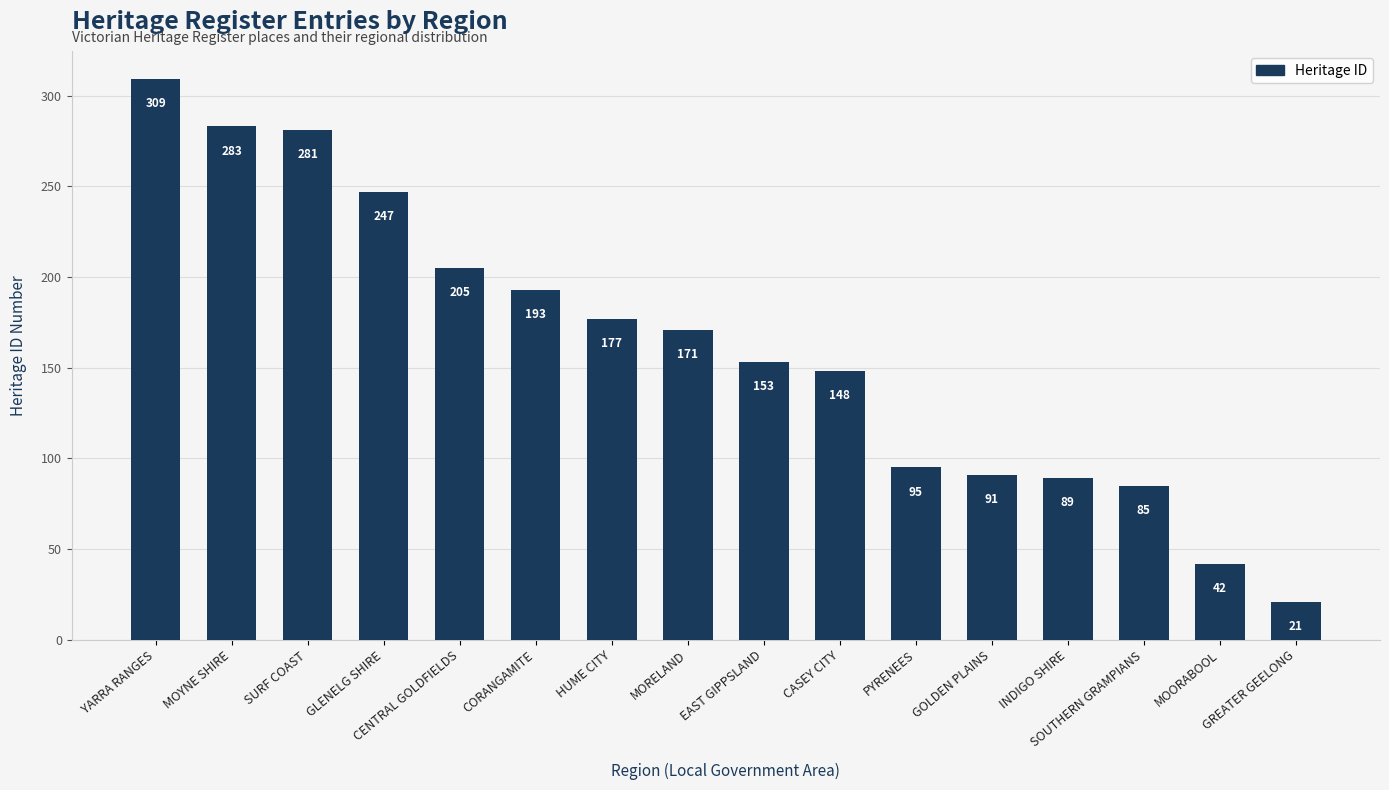

What is the difference between the maximum and minimum values?

288